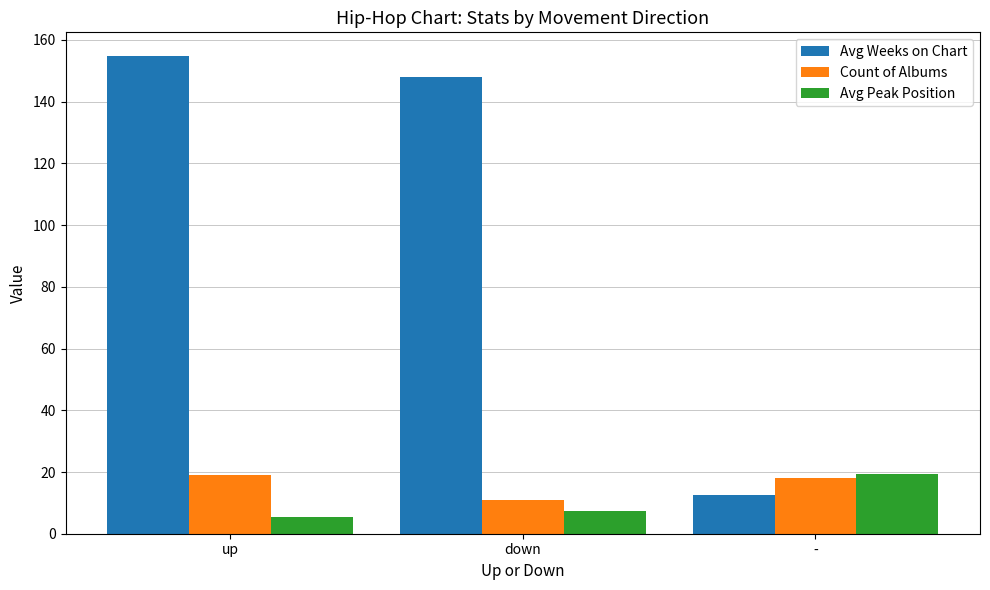

What is the difference between the second highest and minimum values in the Count of Albums series?

7.0